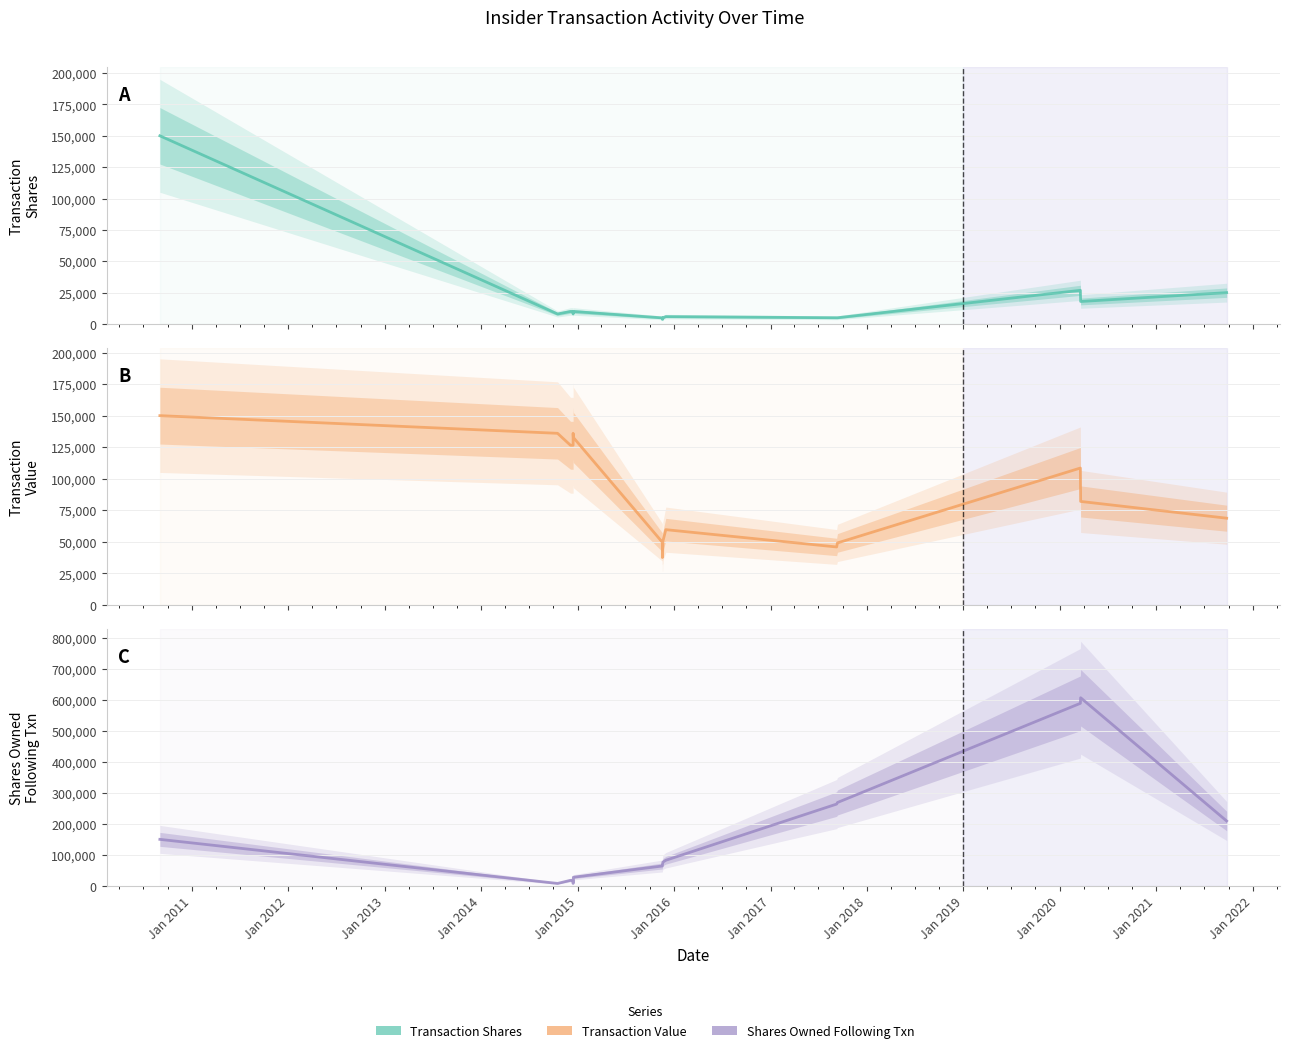

List the series in order of their overall mean, highest first.

sharesOwnedFollowingTransaction, transactionValue, transactionShares